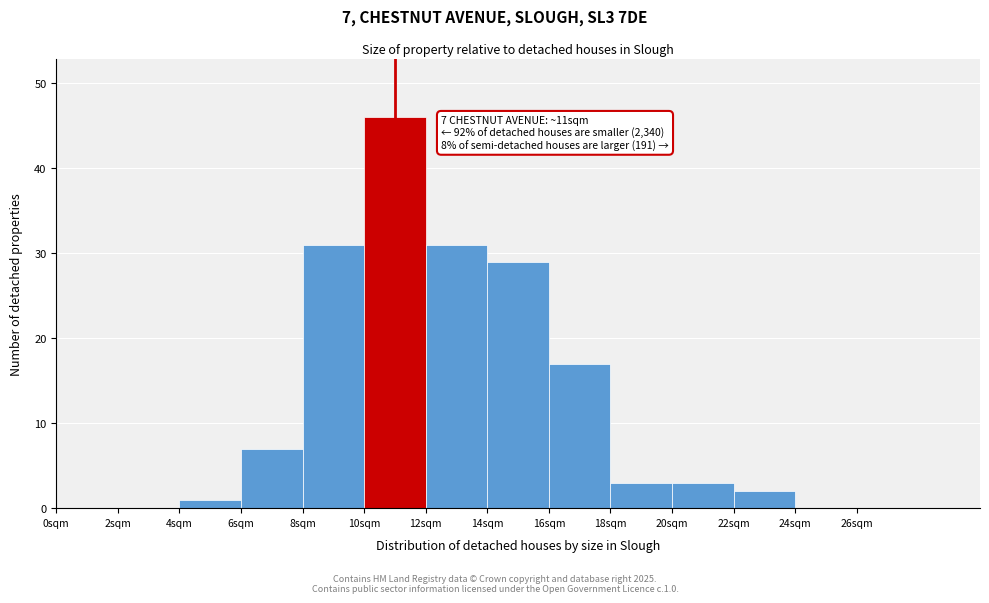

Which range on the x-axis has the tallest bar?

10 to 12